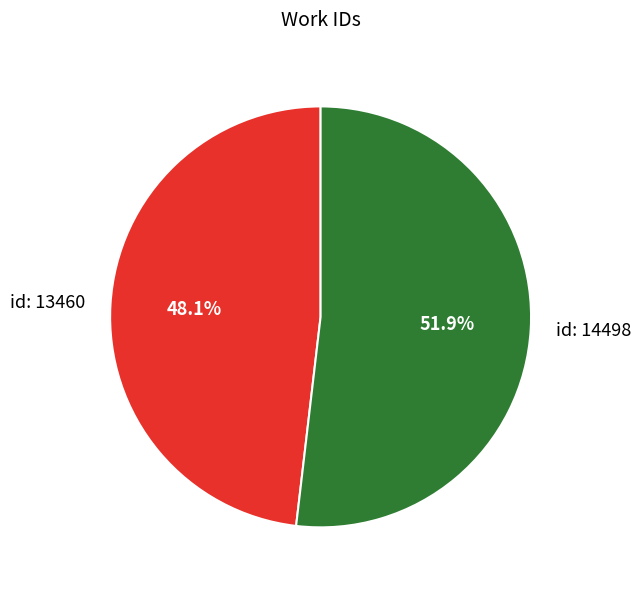

To the nearest percent, what portion does id: 13460 represent?

48%